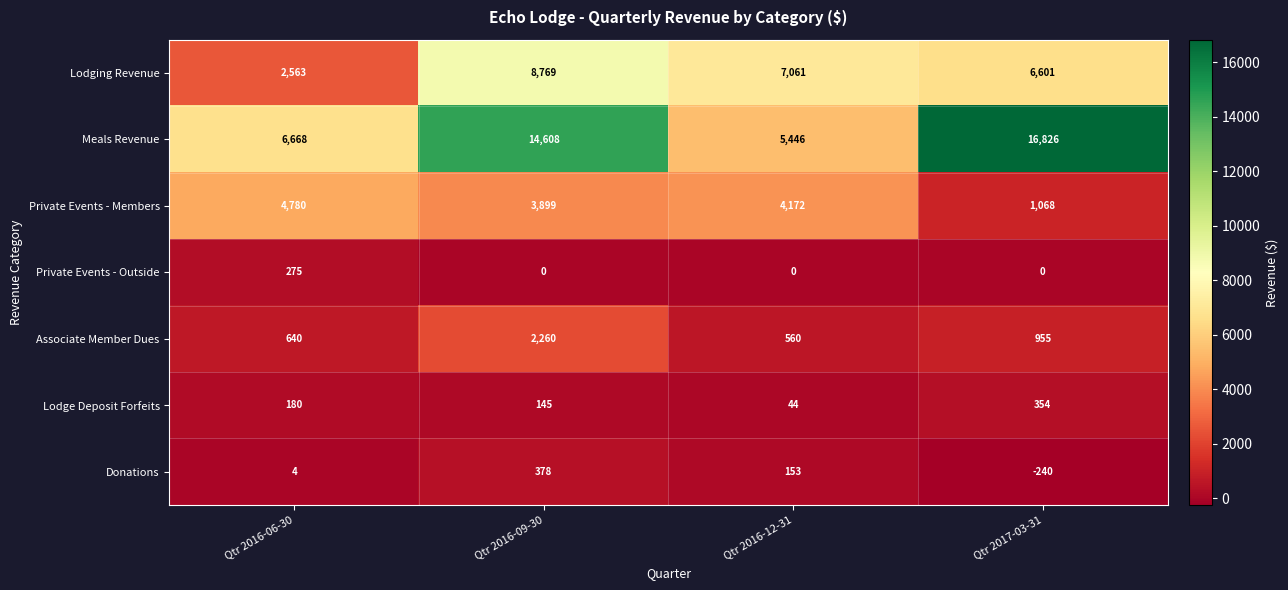

How many categories are shown in the chart?

4